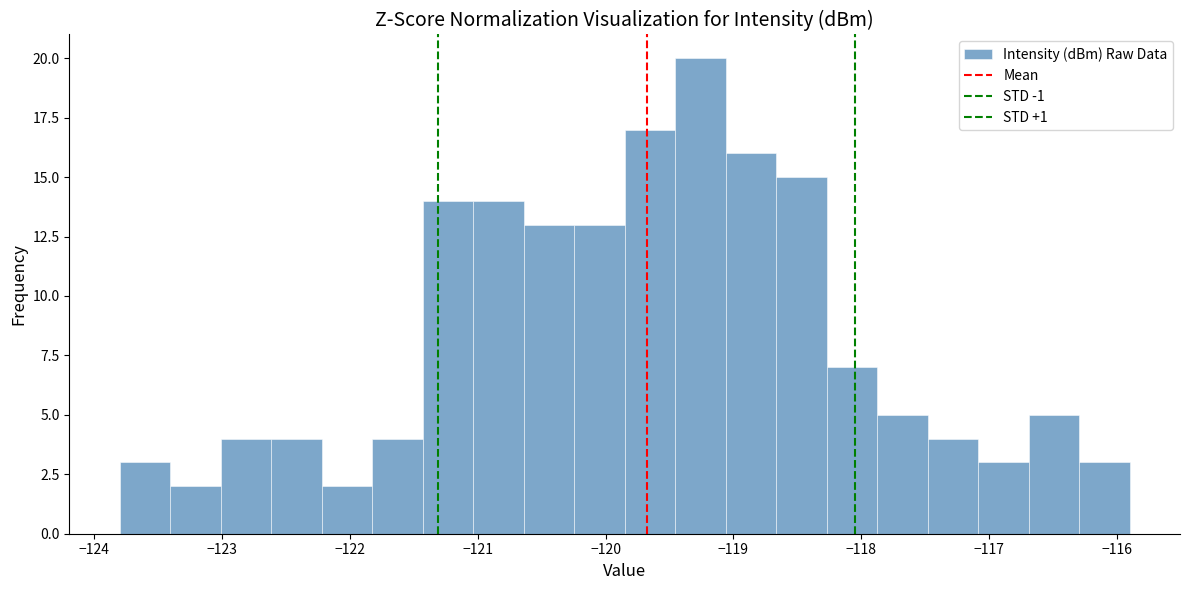

Around what value on the x-axis is the tallest bar? Give the approximate position of its centre, as read against the axis.

-119.3